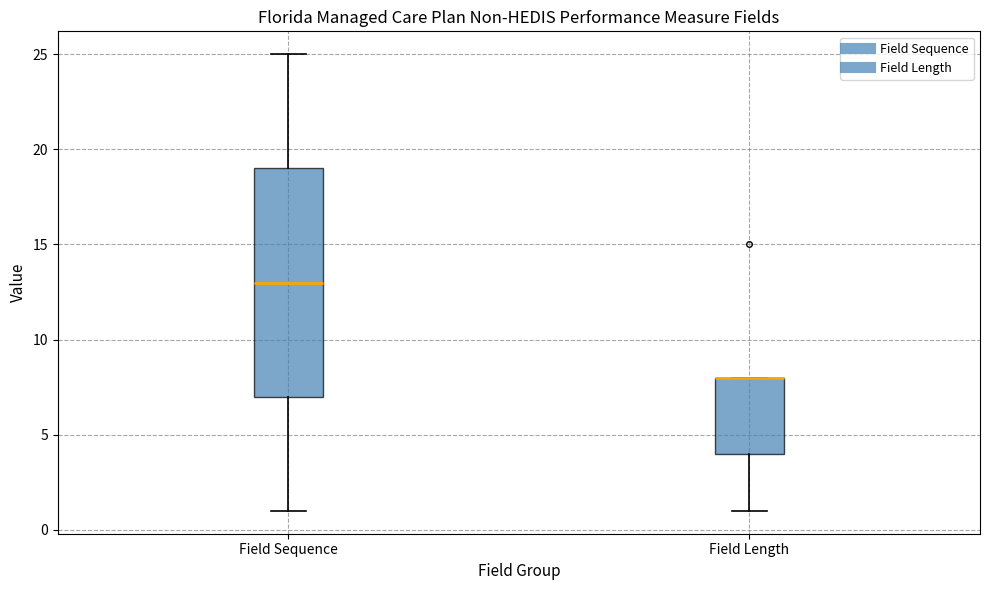

Comparing the boxes themselves (not the whiskers), which one is the tallest?

Field Sequence